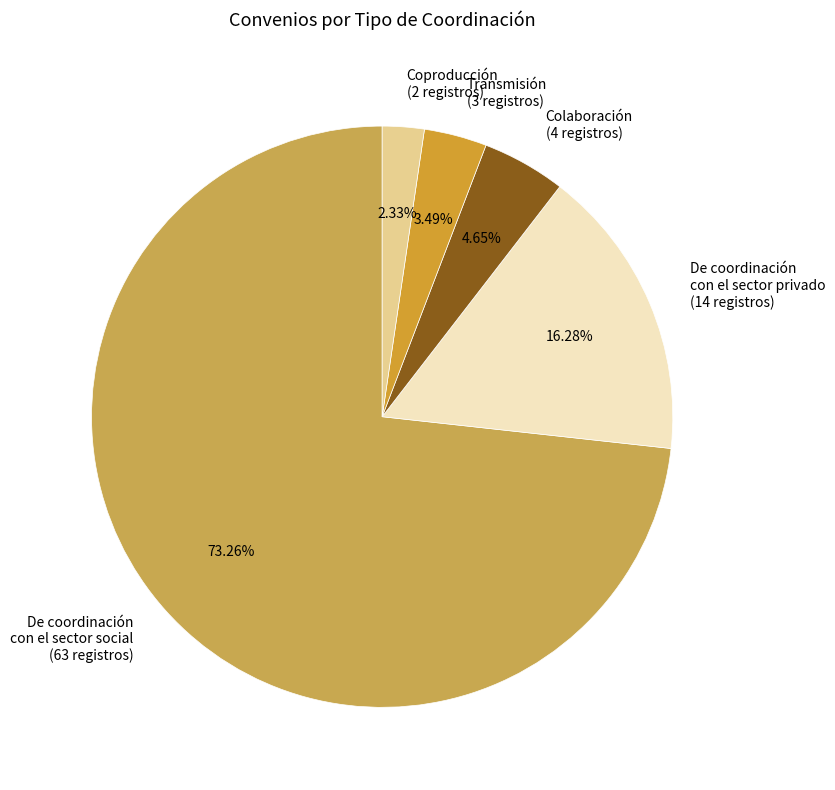

Which slice is the smallest?

Coproducción